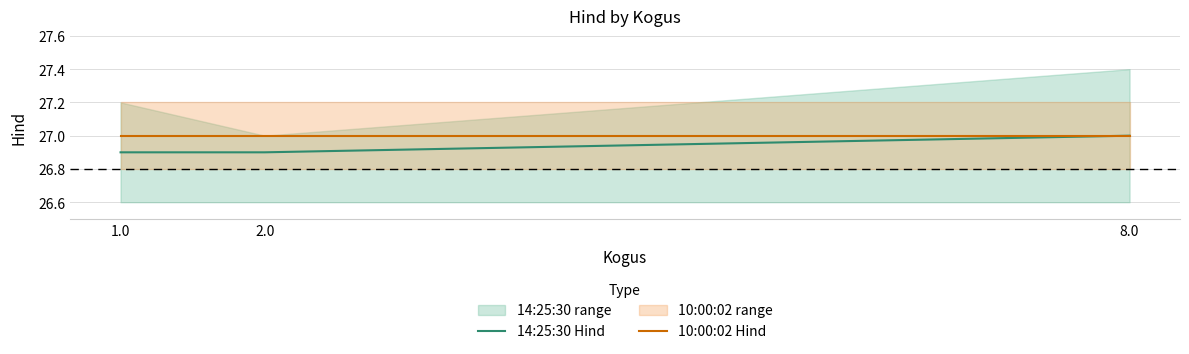

At which label does 14:25:30 Hind reach its peak?

8.0